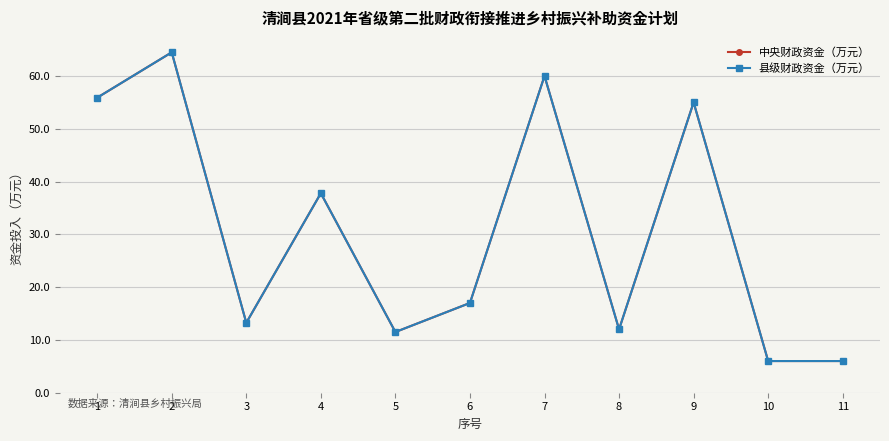

What is the average value of the 县级财政资金（万元） series?

30.8